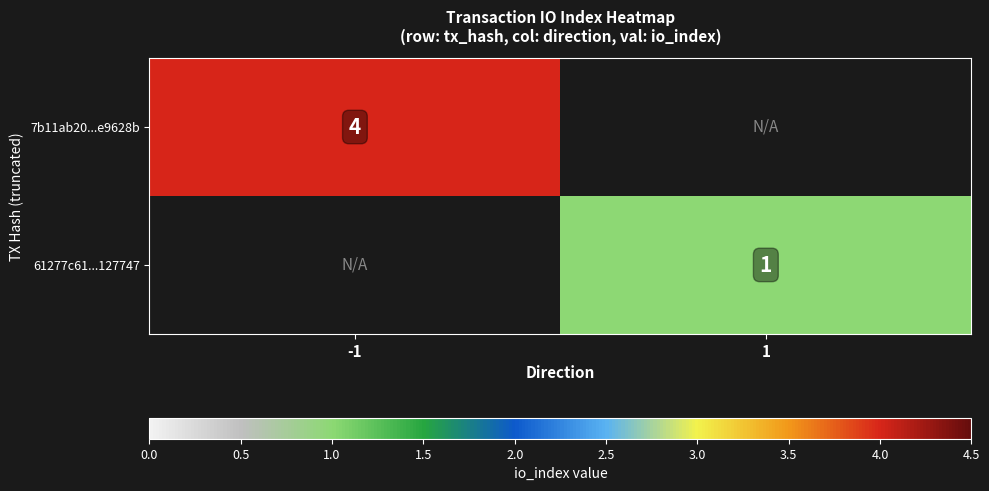

Count the number of categories in the chart.

2